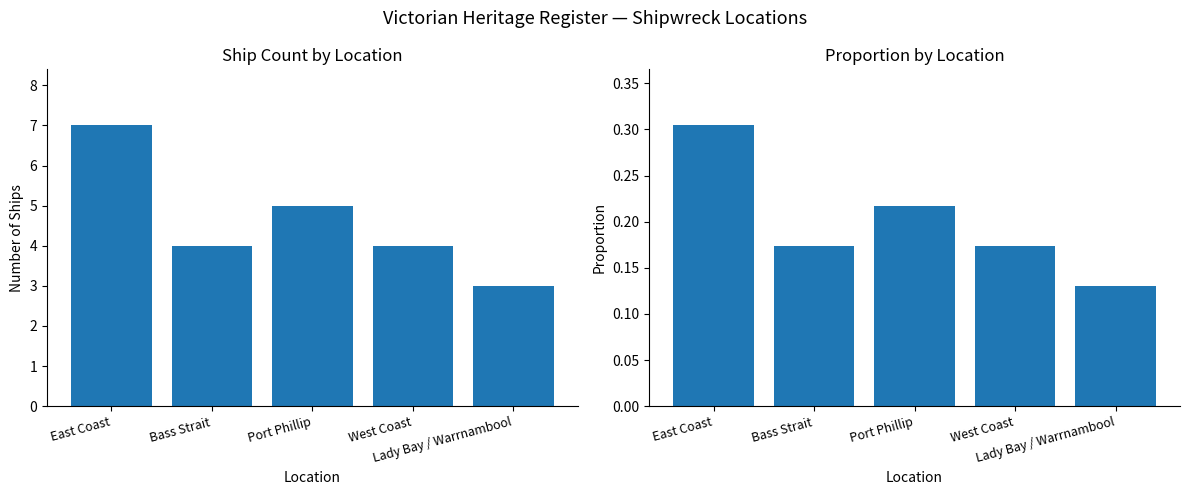

What is the value of the Proportion bar at the 1st from the left?

0.3